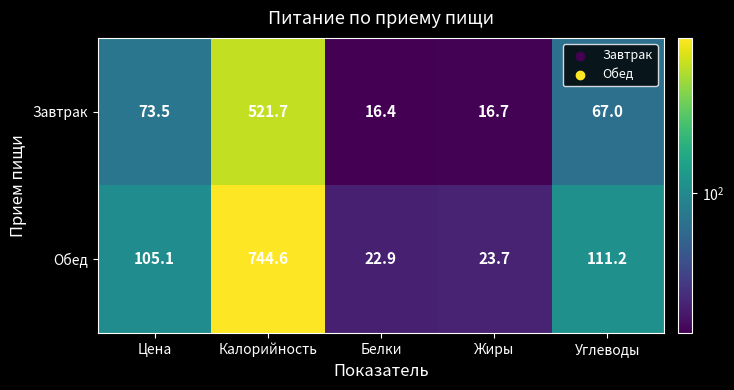

At which label does Обед reach its minimum?

Белки